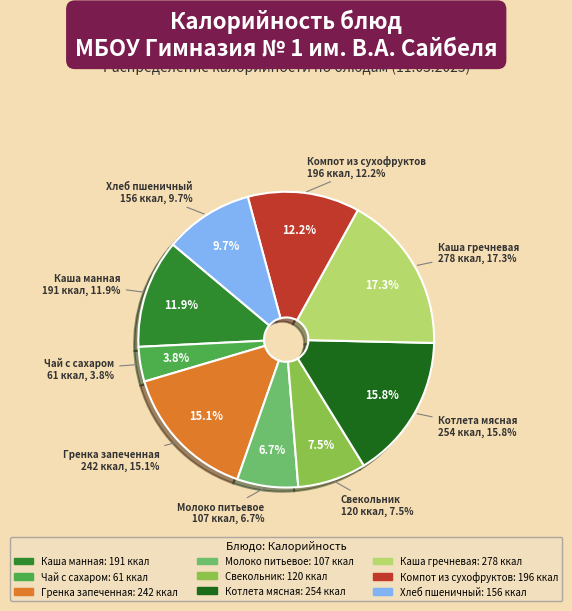

The Каша гречневая (Обед) slice represents 17% of the pie. True or false?

True